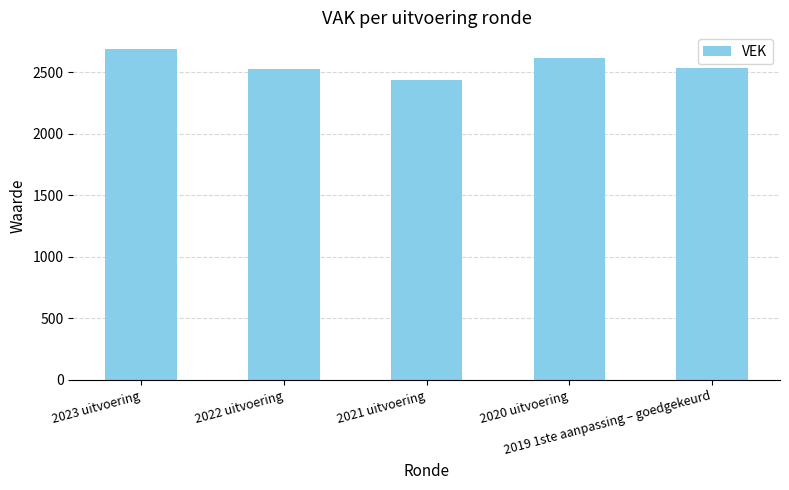

What is the approximate value at 2023 uitvoering?

2689